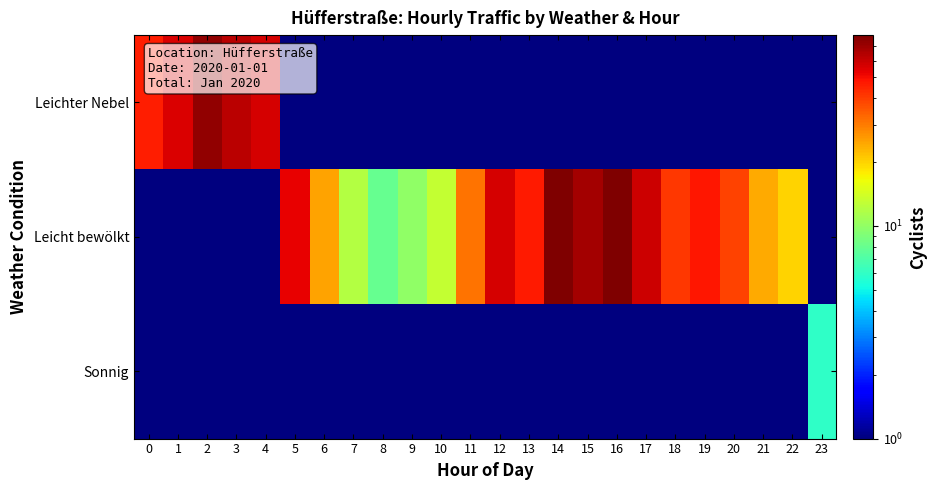

Count the number of data series in this chart.

3